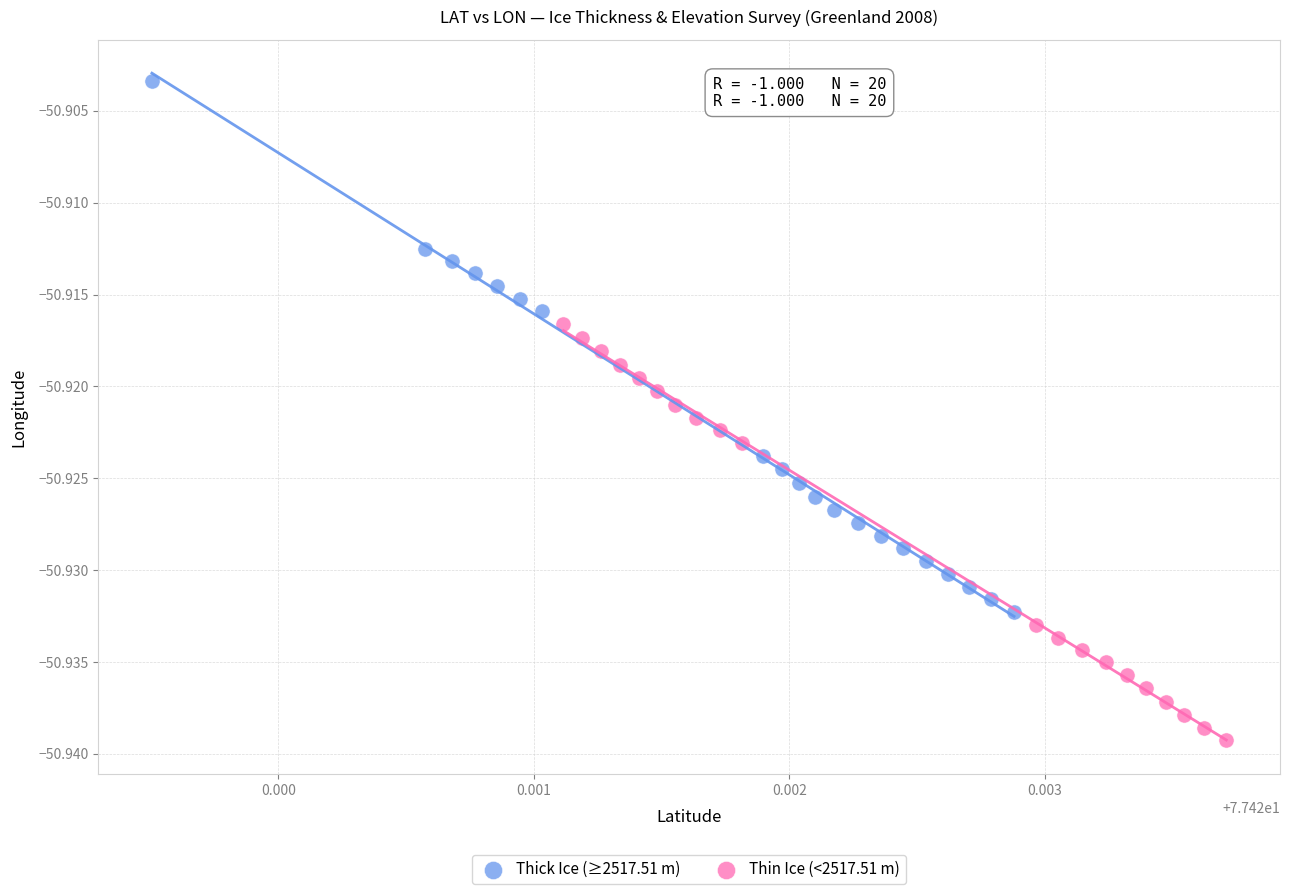

Which series reaches the maximum Y coordinate?

Thick Ice (≥2517.51 m)